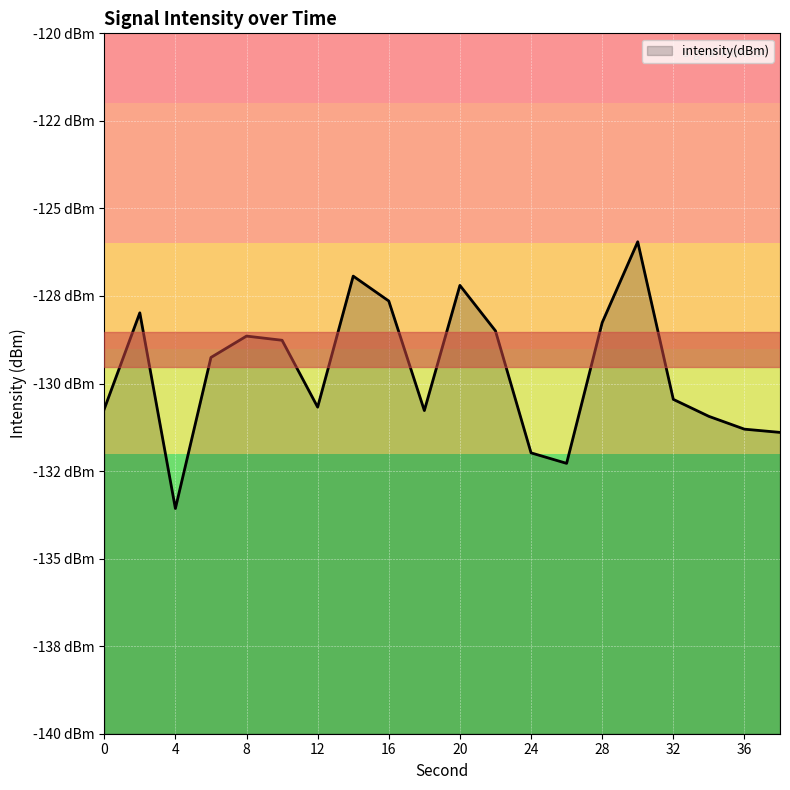

Read the value at 24.

-132.0